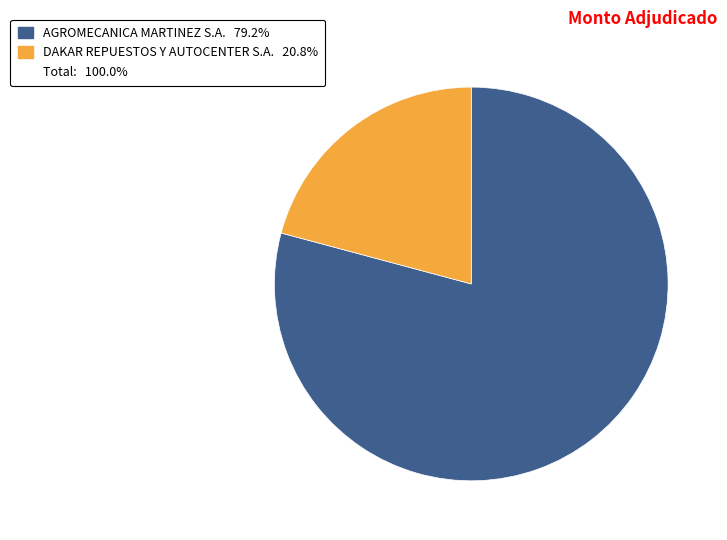

Is there a majority slice in this chart?

Yes